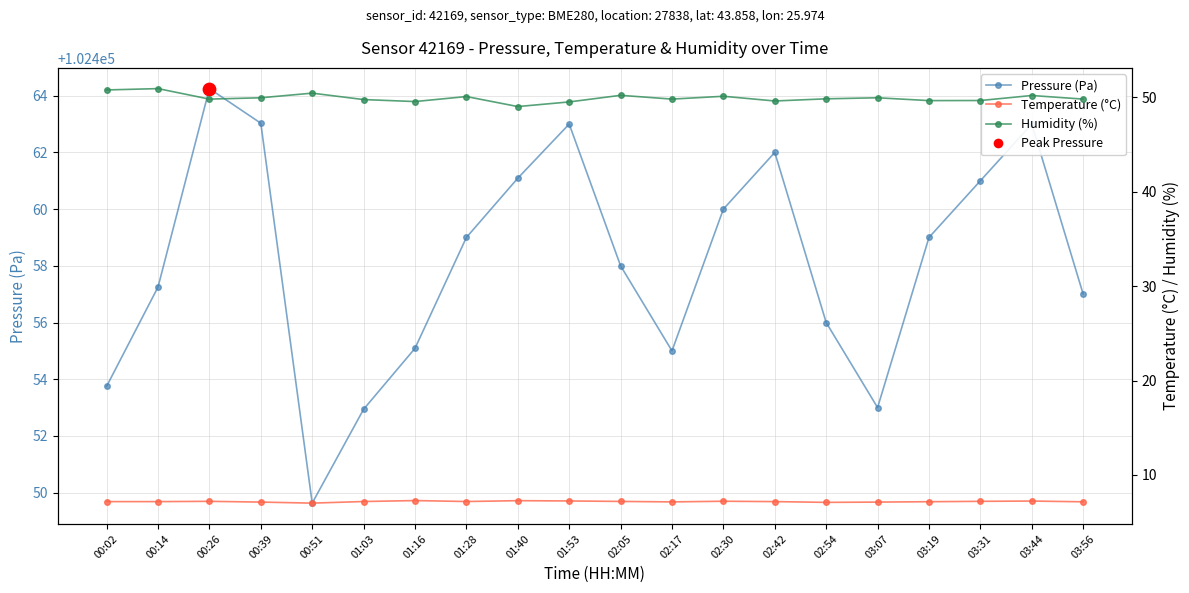

What are all the series names shown in the legend?

Pressure (Pa), Temperature (°C), Humidity (%)